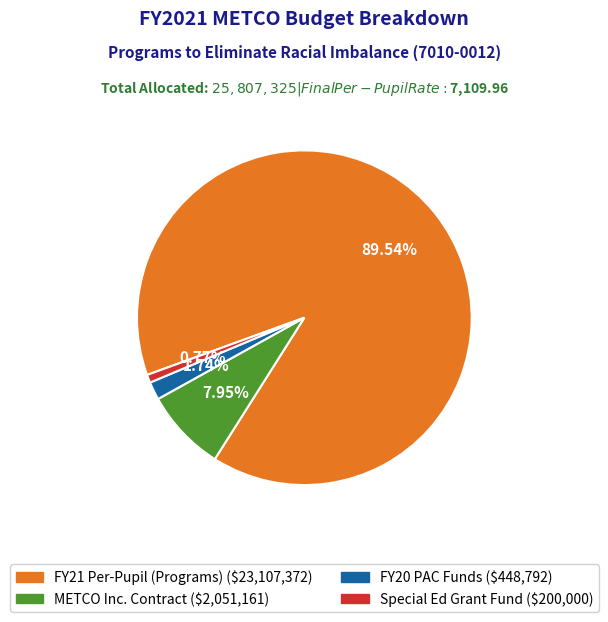

Is there a majority slice in this chart?

Yes